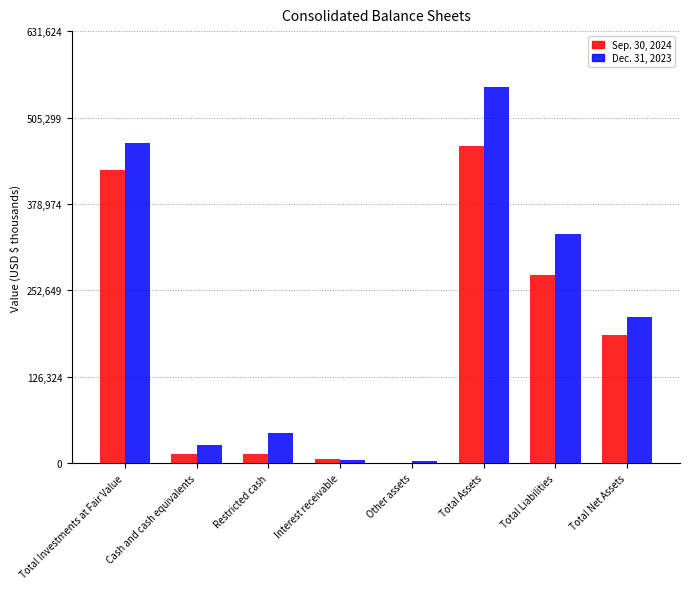

Count the number of categories in the chart.

8